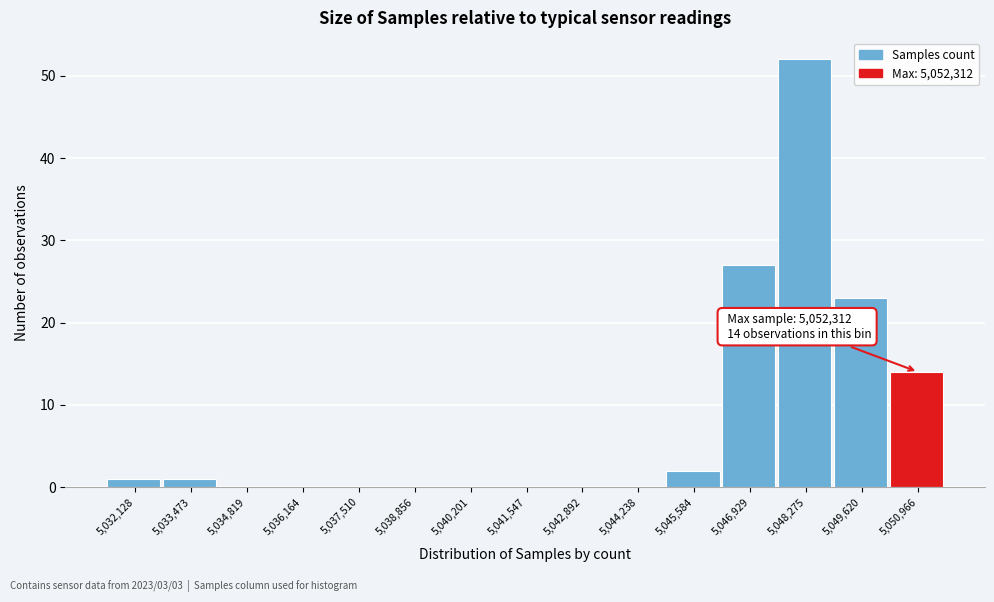

Reading left to right, what are all the values shown in this chart?

5,032,128=1	5,033,473=1	5,034,819=0	5,036,164=0	5,037,510=0	5,038,856=0	5,040,201=0	5,041,547=0	5,042,892=0	5,044,238=0	5,045,584=2	5,046,929=27	5,048,275=52	5,049,620=23	5,050,966=14